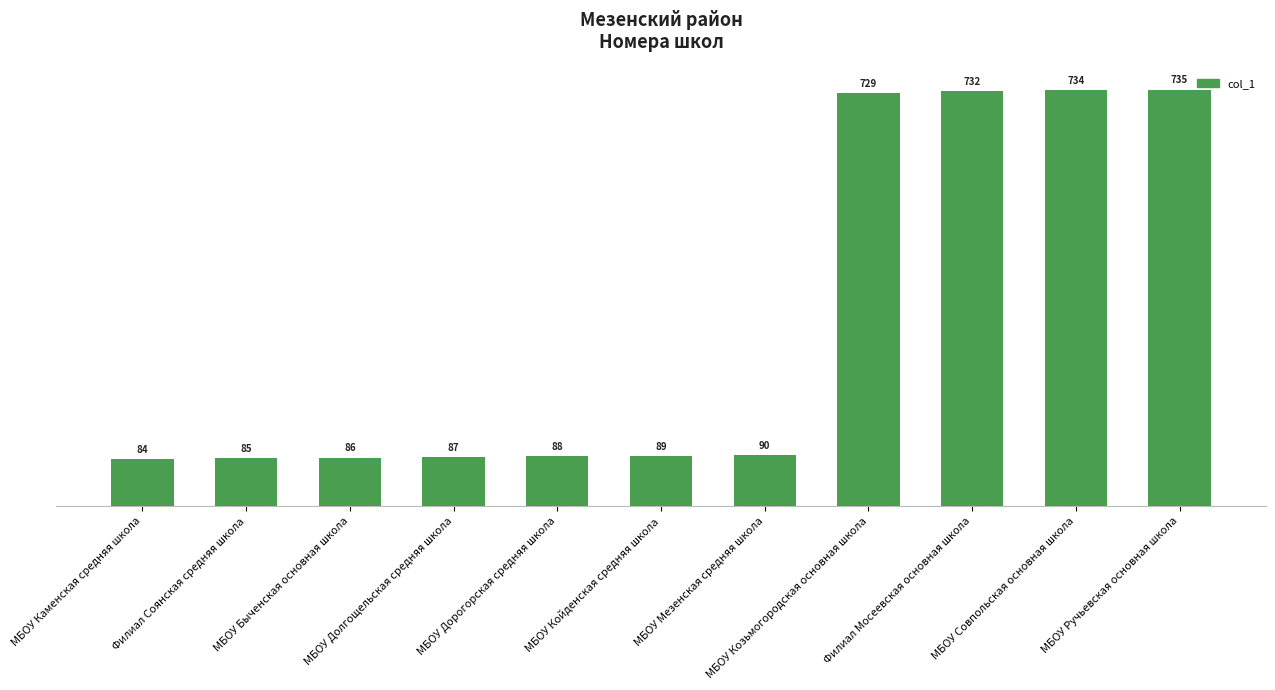

Reading right to left, extract all data points from this chart.

735	734	732	729	90	89	88	87	86	85	84